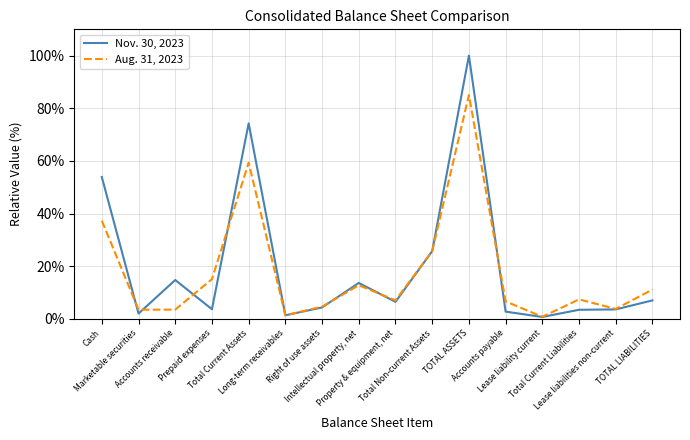

Which series has the largest range (max minus min)?

Nov. 30, 2023